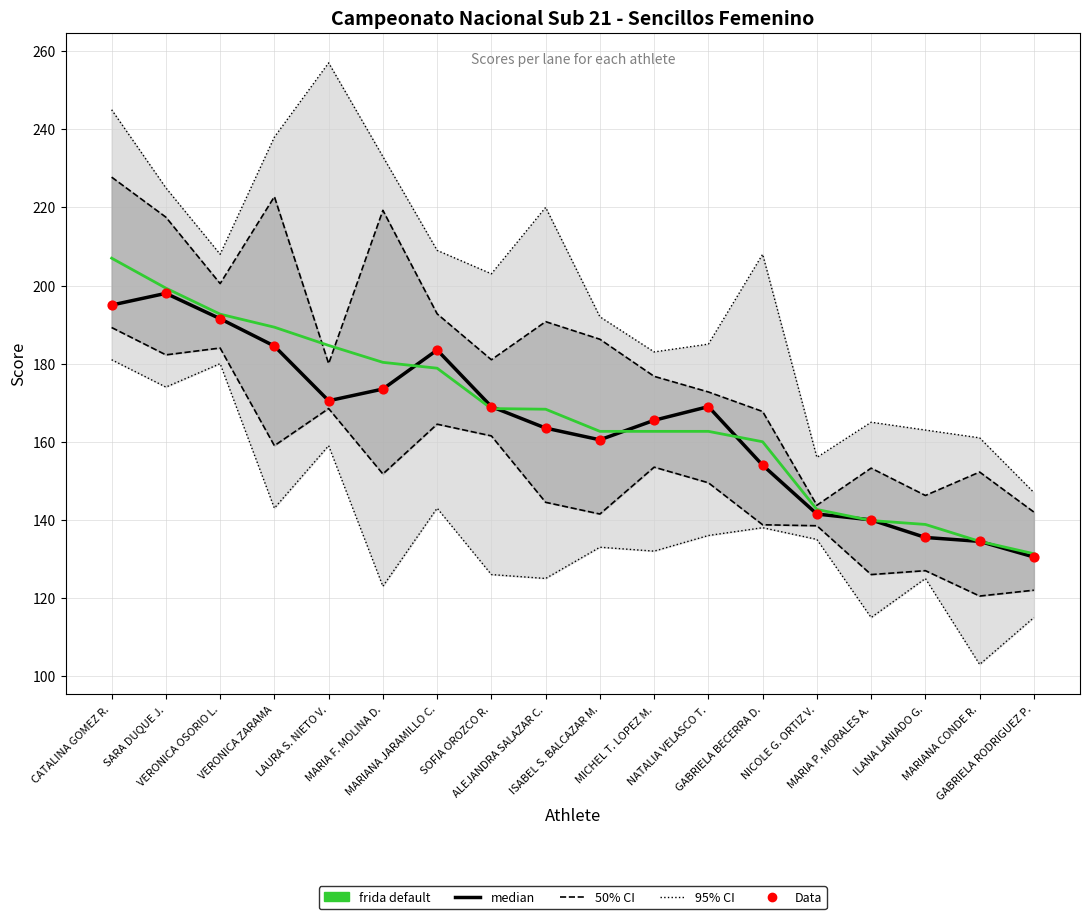

Which series has the largest total across all categories?

frida default